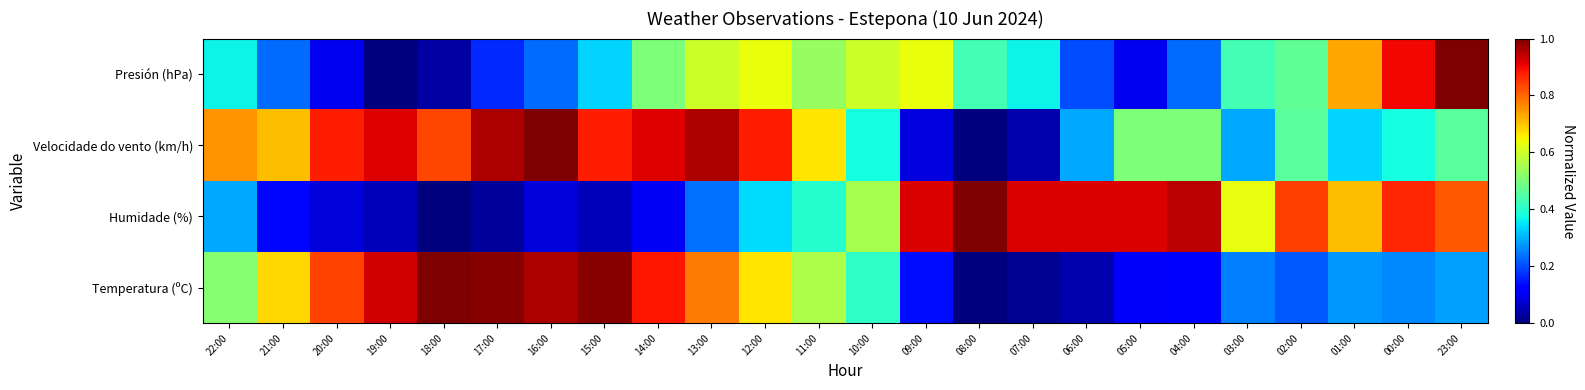

What is the difference between the highest and lowest values at 19:00?

0.9